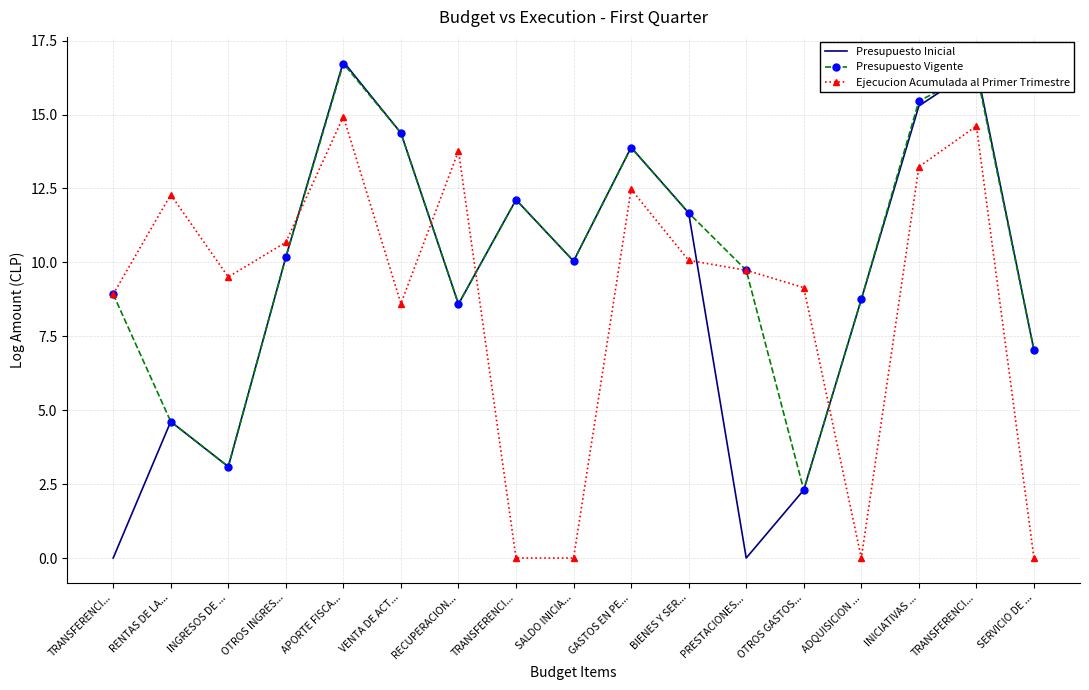

What is the average value of the Presupuesto Vigente series?

10.2